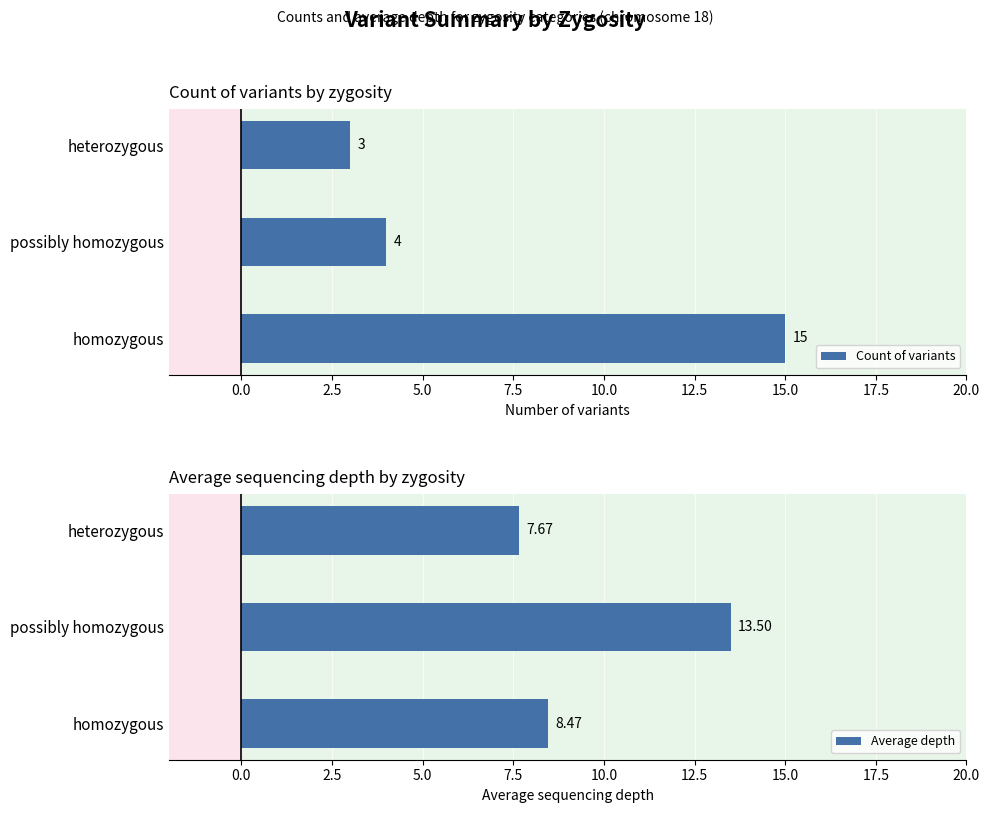

What is the lowest value of the Count of variants series?

3